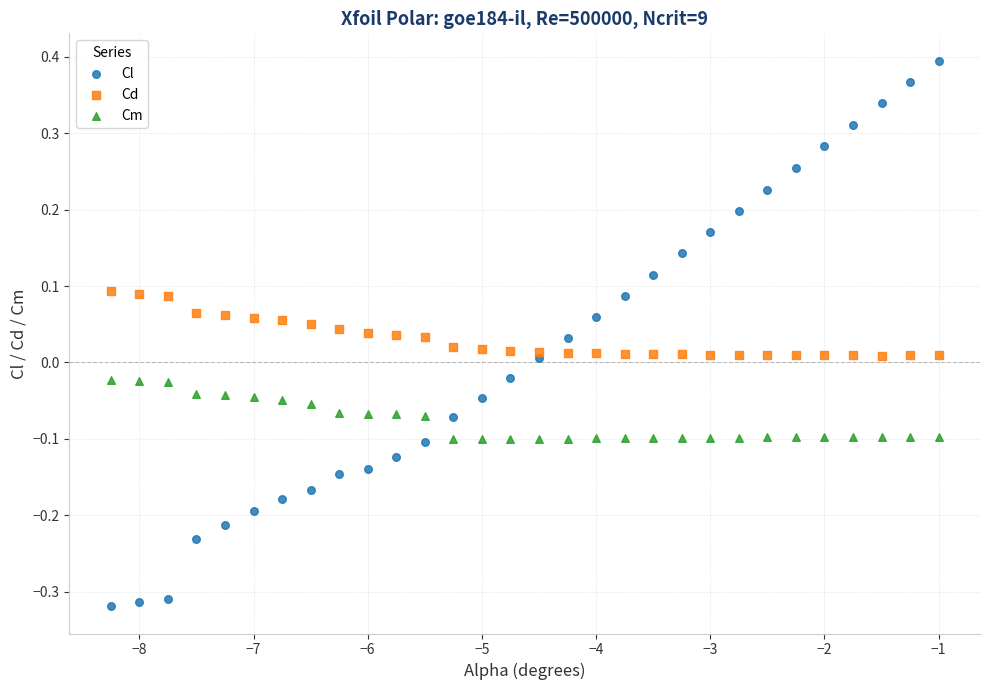

Which series reaches the minimum Y coordinate?

Cl